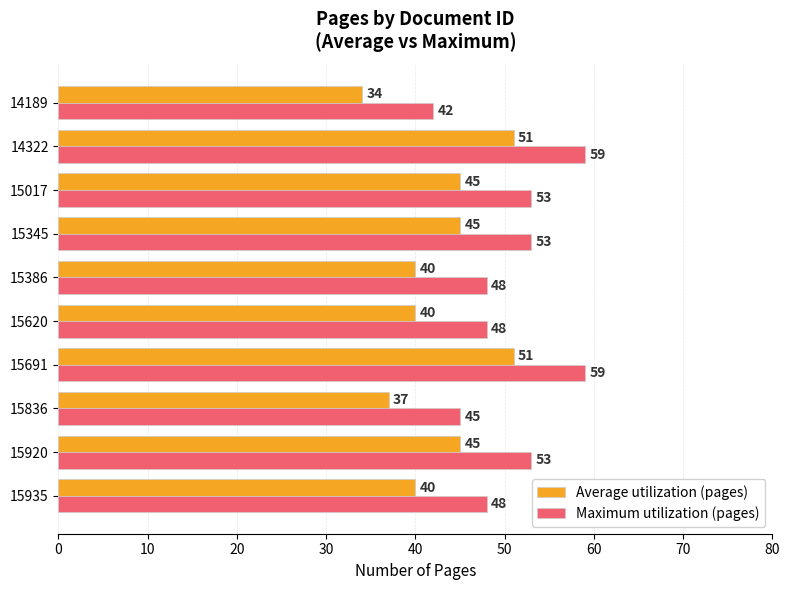

What is the average value of the Maximum utilization (pages) series?

51